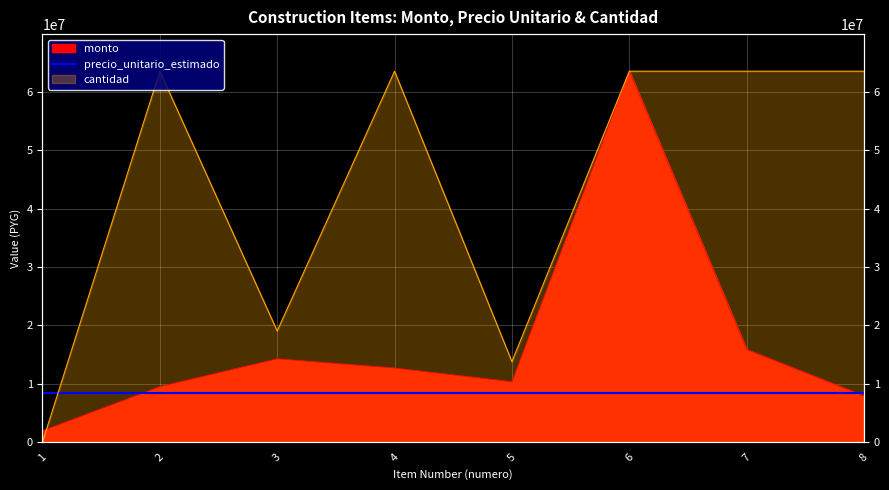

At which category does the chart reach its minimum across all series?

1